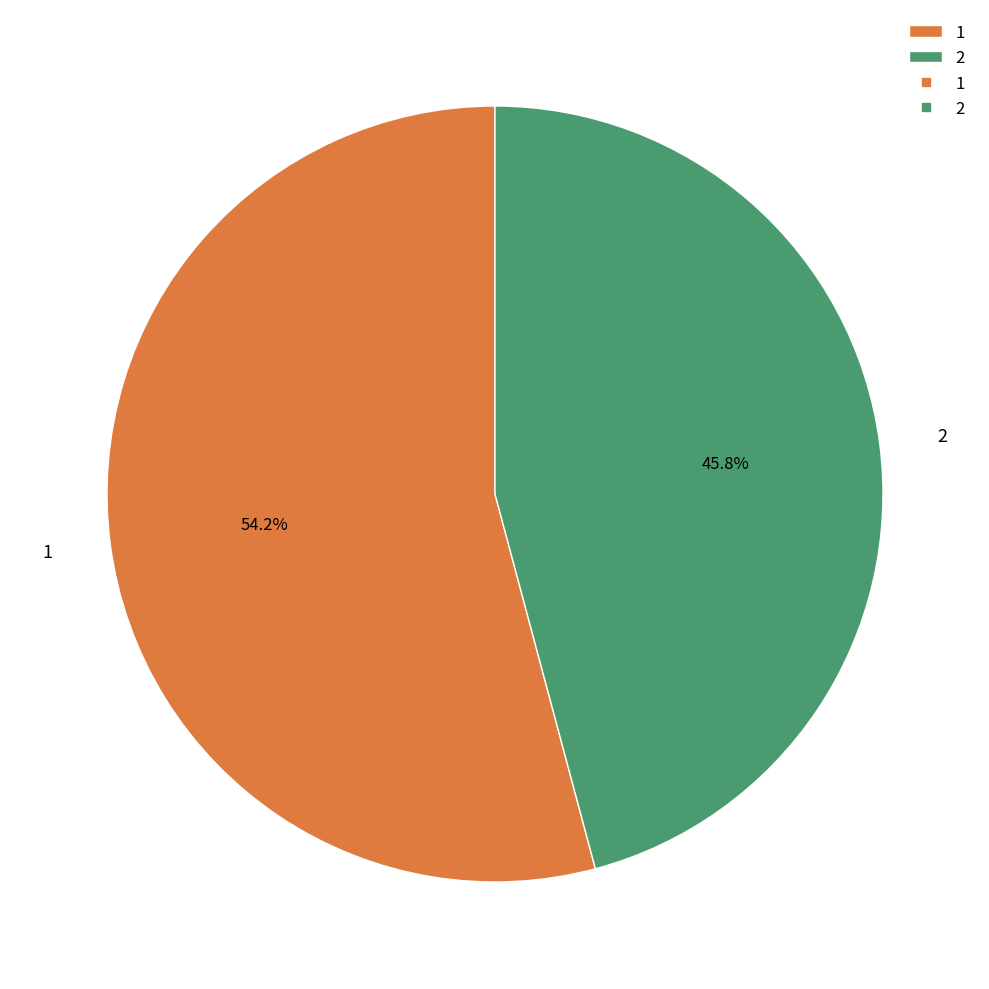

What is the majority slice?

1